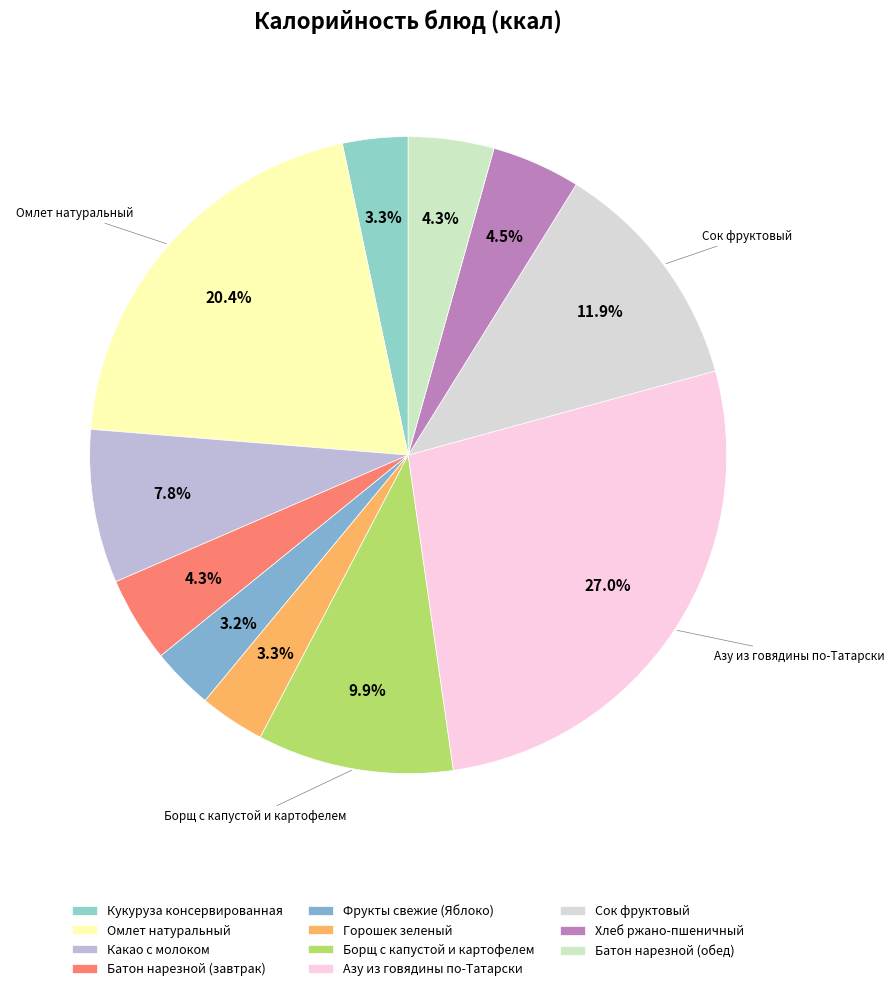

What percentage is the Фрукты свежие (Яблоко) slice, to the nearest percent?

3%